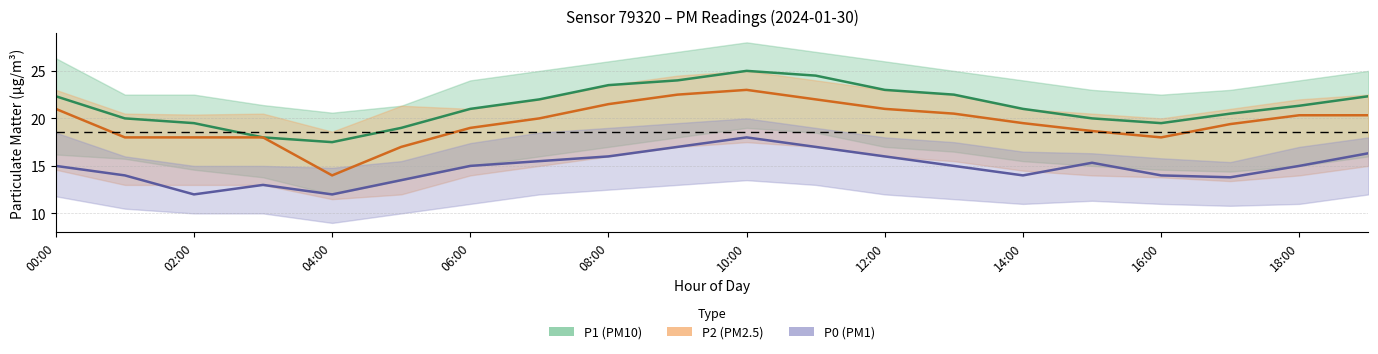

In P0, how many points are higher than both neighbors (excluding endpoints)?

3